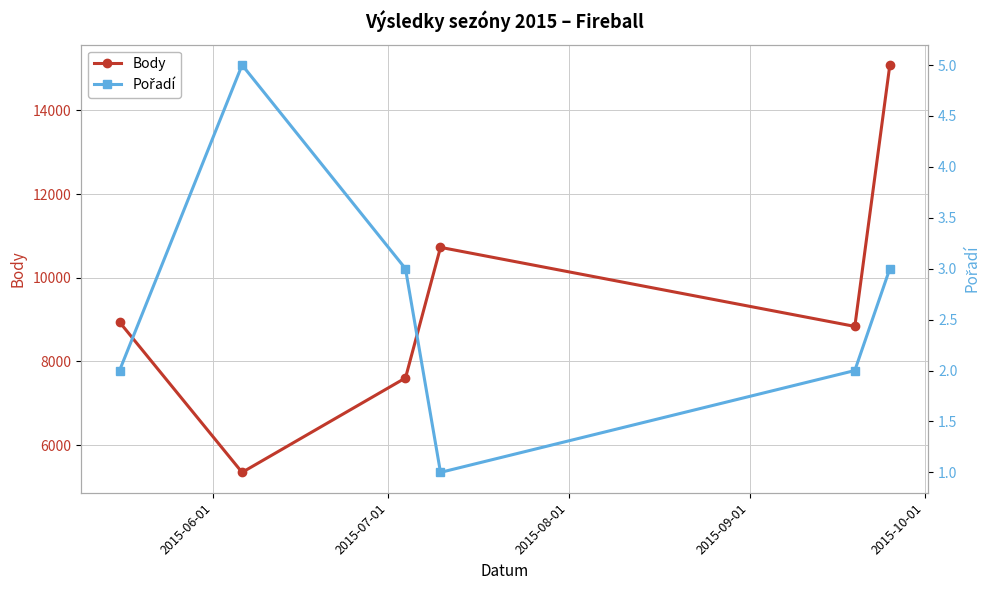

How many interior local valleys does the Body series have?

2